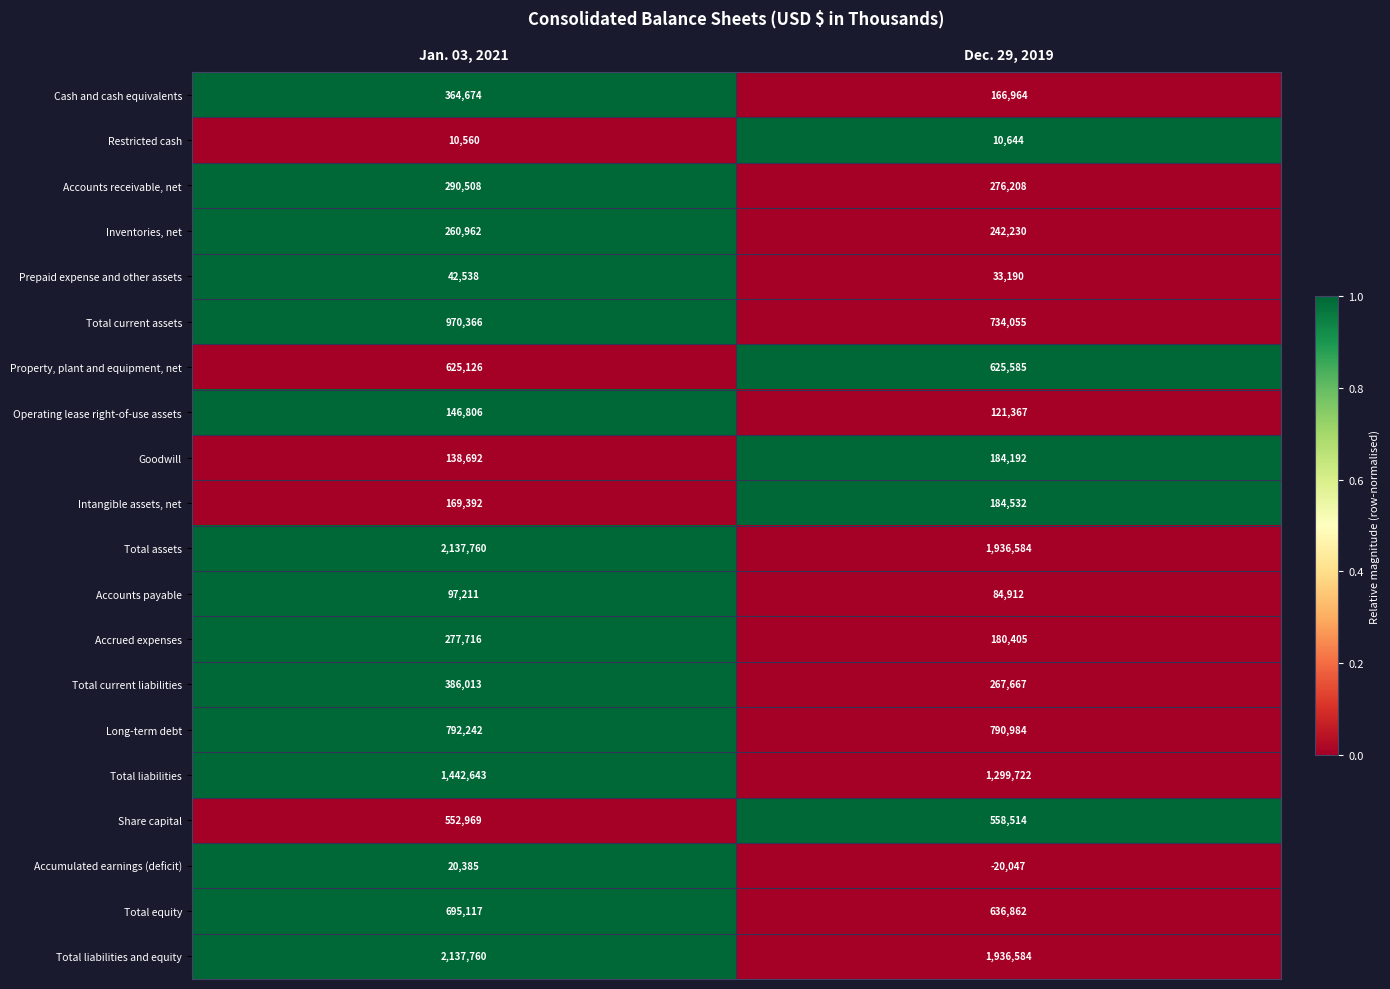

At which category does the chart reach its minimum across all series?

Dec. 29, 2019